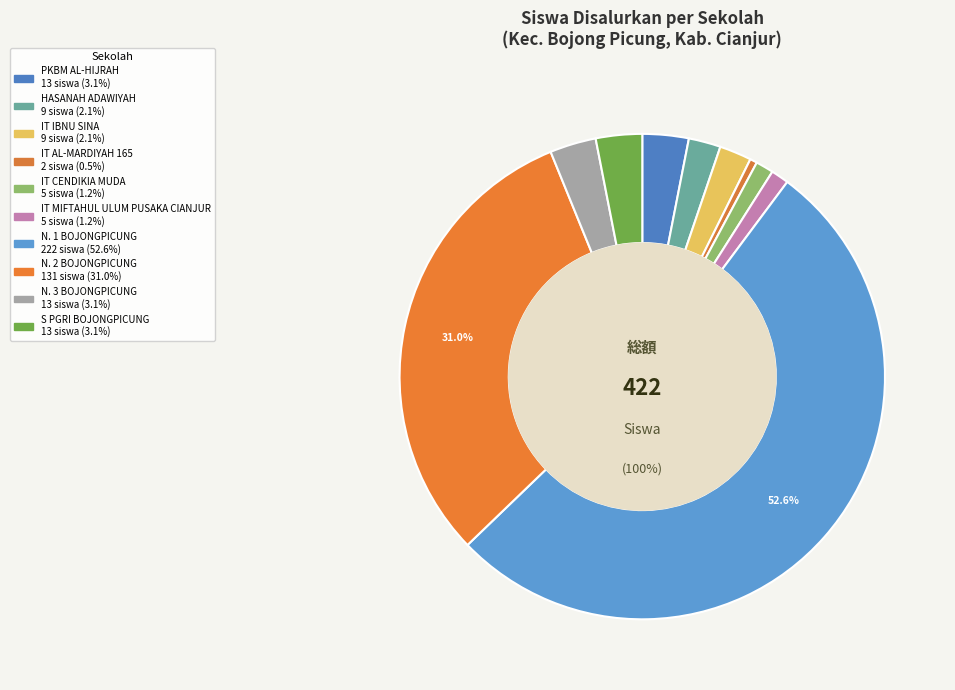

Rank the categories by value from lowest to highest.

SMP IT AL-MARDIYAH 165, SMP IT CENDIKIA MUDA, SMP IT MIFTAHUL ULUM PUSAKA CIANJUR, SMP HASANAH ADAWIYAH, SMP ISLAM TERPADU IBNU SINA, PKBM AL-HIJRAH, SMP NEGERI 3 BOJONGPICUNG, SMP S PGRI BOJONGPICUNG, SMP NEGERI 2 BOJONGPICUNG, SMP NEGERI 1 BOJONGPICUNG